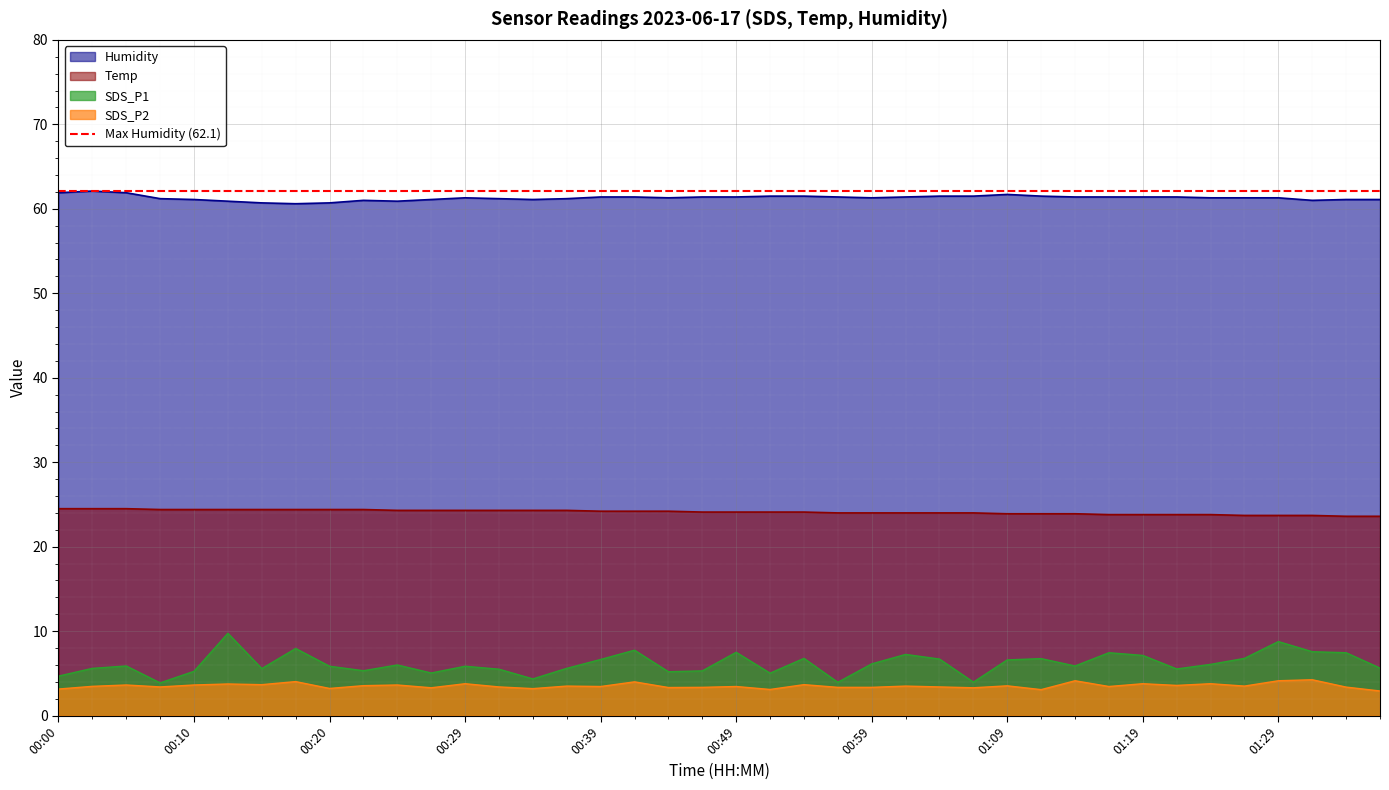

What are all the series names shown in the legend?

Temp, Humidity, SDS_P1, SDS_P2